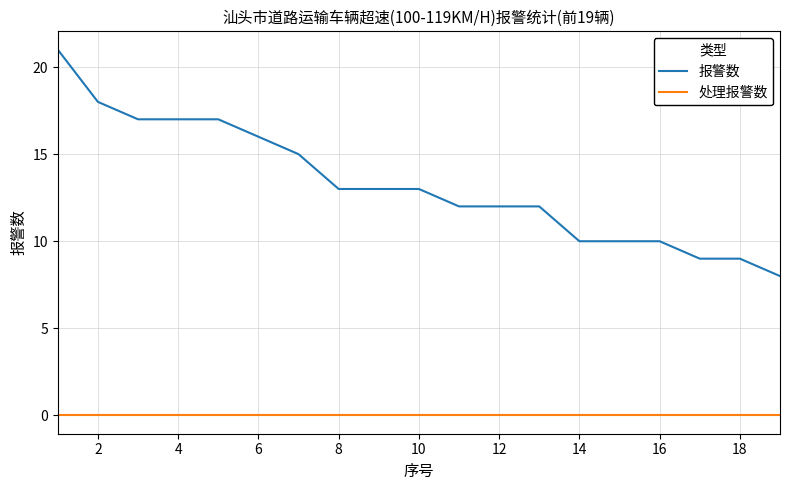

True or false: 报警数 and 处理报警数 cross at least once.

False